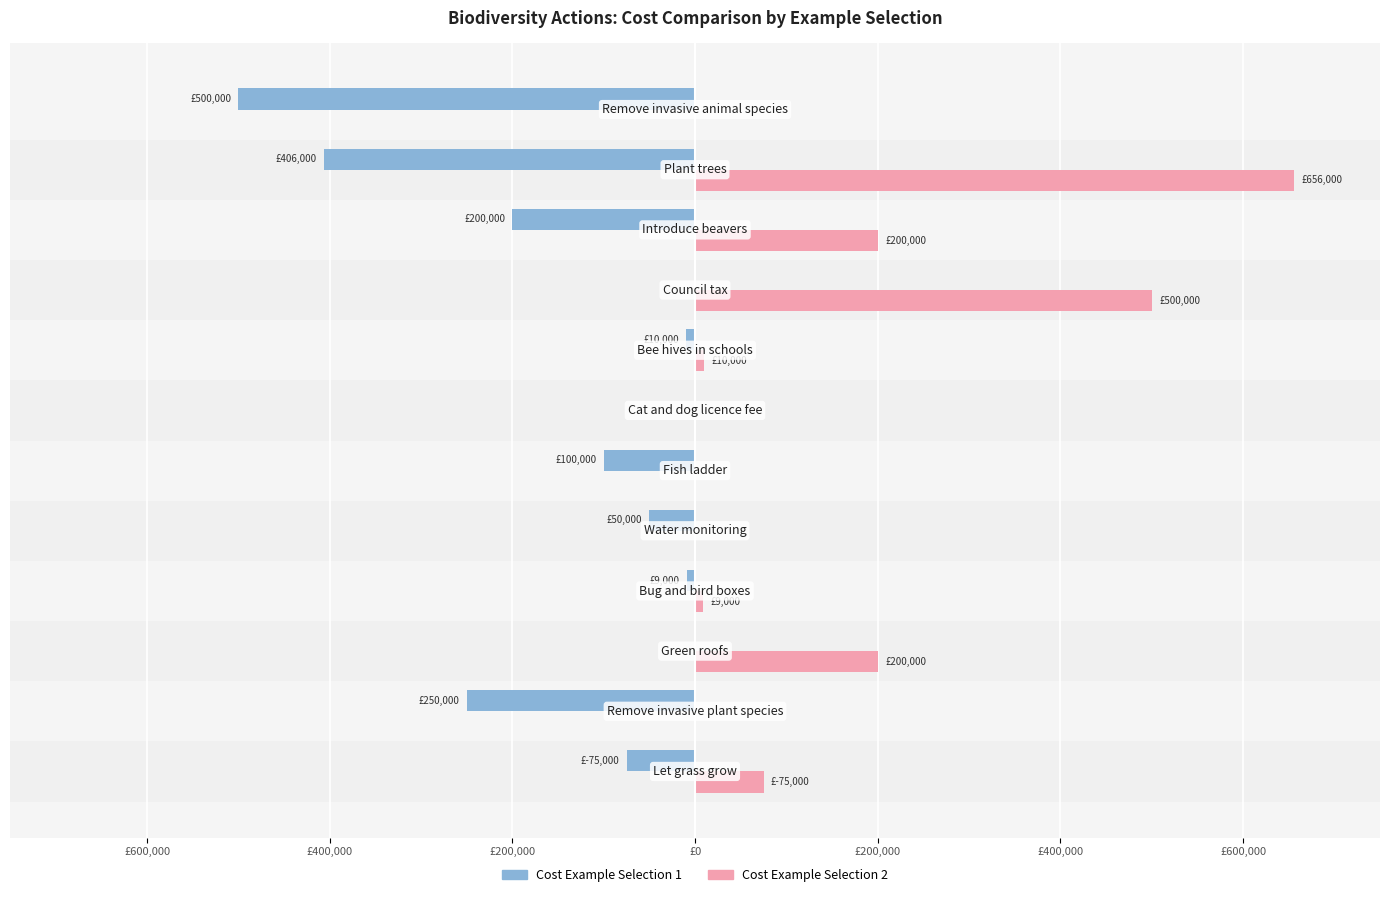

What are all the series names shown in the legend?

Cost Example Selection 1, Cost Example Selection 2